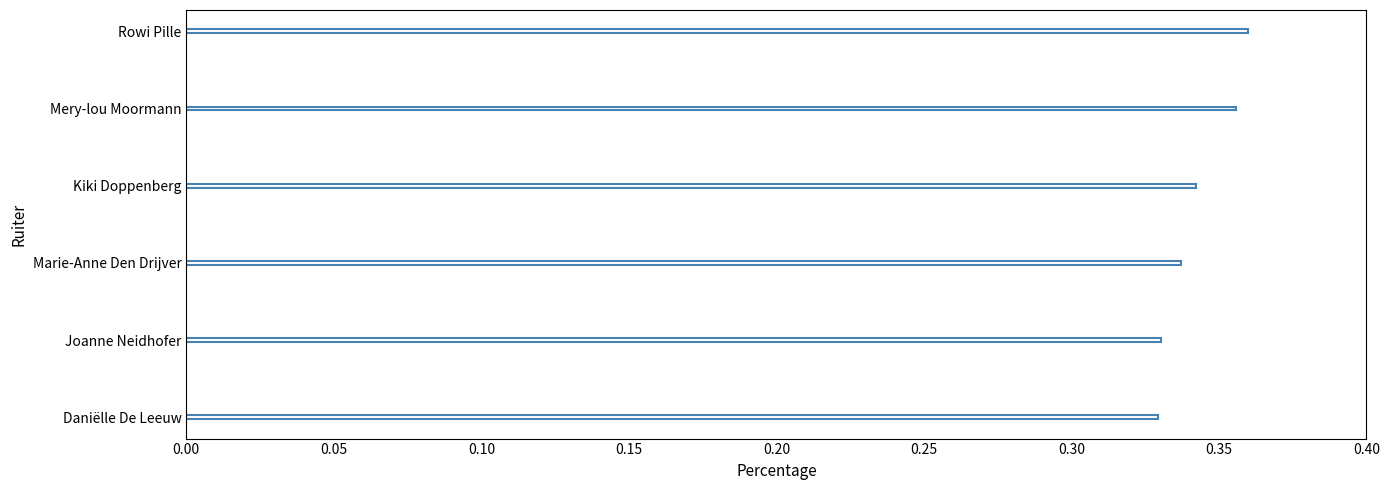

How many values are between 0 and 1?

6